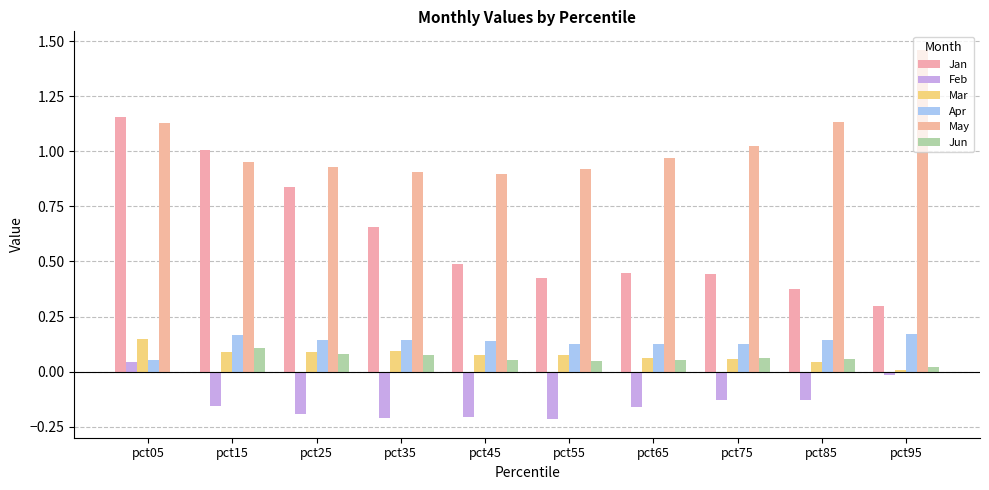

The Jun series shows 0.1 at pct75. True or false?

True